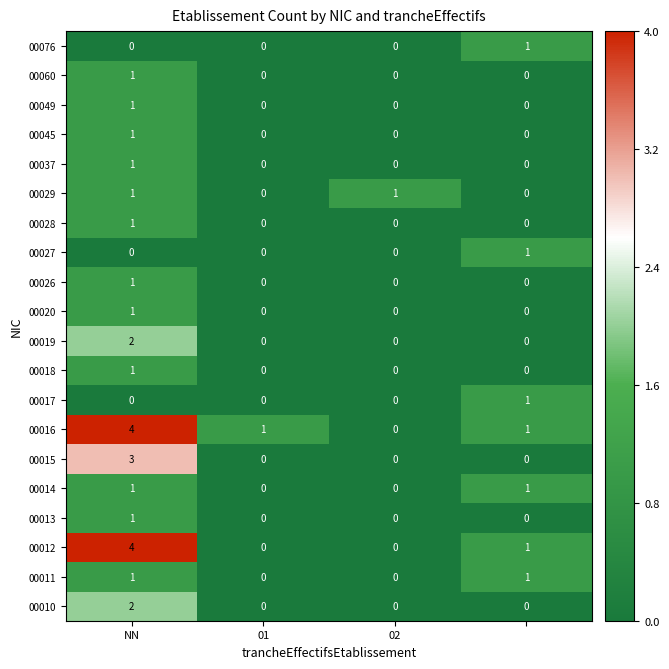

At how many categories does at least one series exceed 0?

4